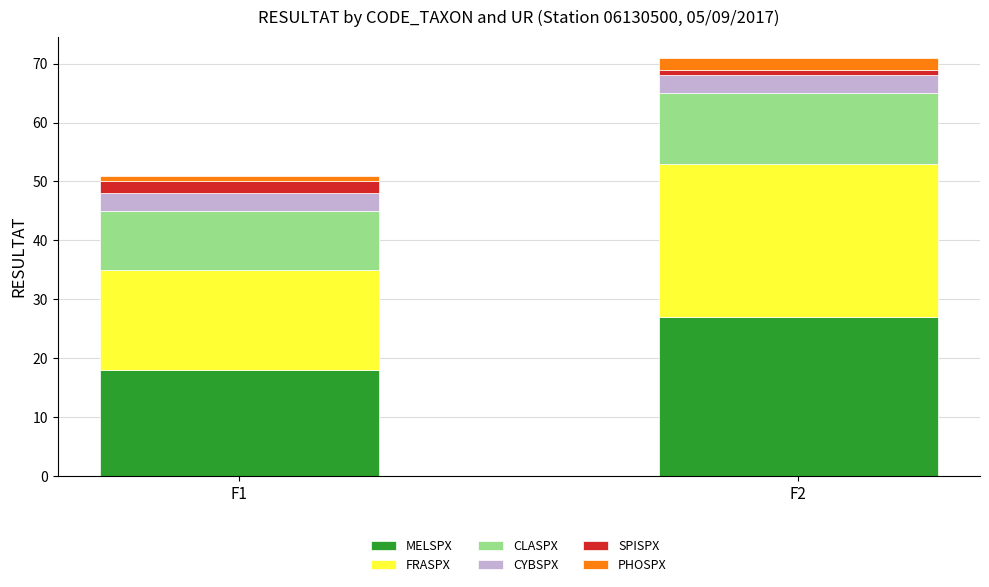

What is the lowest value of the MELSPX series?

18